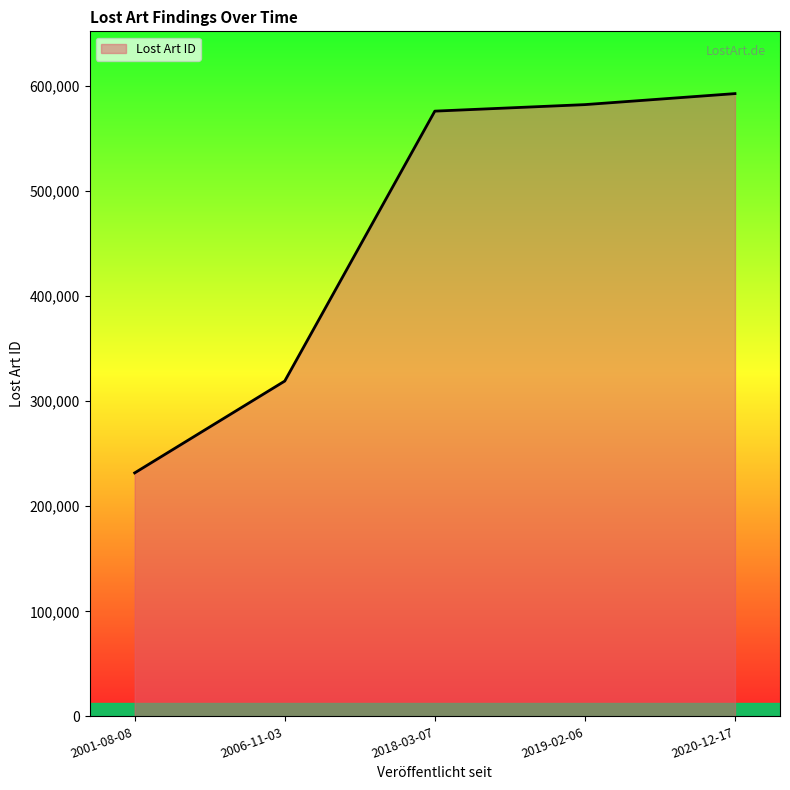

The value at 2019-02-06 is 582265. True or false?

True